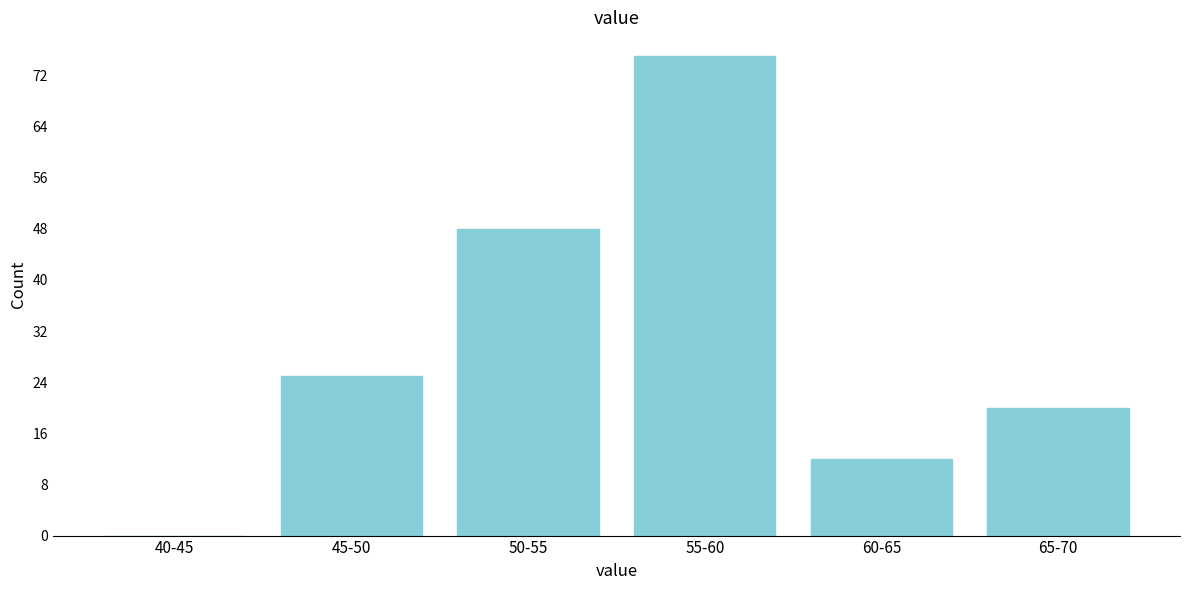

Reading left to right, extract all data points from this chart.

40-45=0	45-50=25	50-55=48	55-60=75	60-65=12	65-70=20